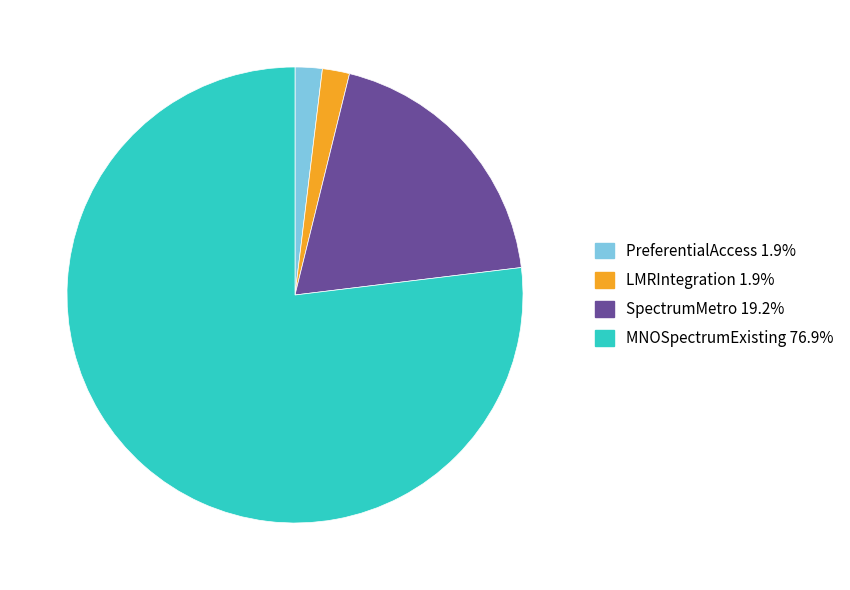

Between SpectrumMetro and MNOSpectrumExisting, which is larger?

MNOSpectrumExisting